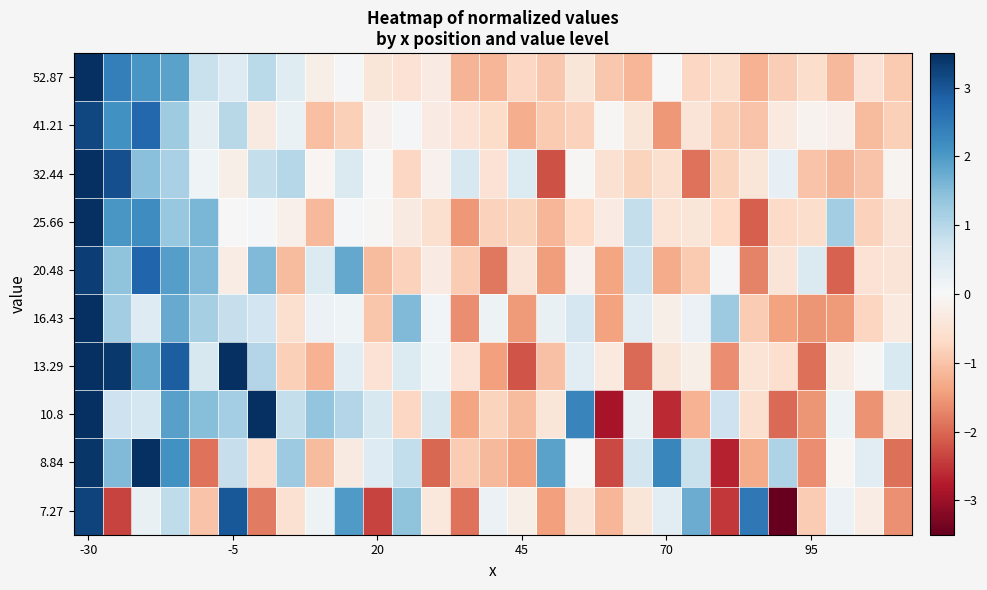

Which category has the highest value across all series?

-30